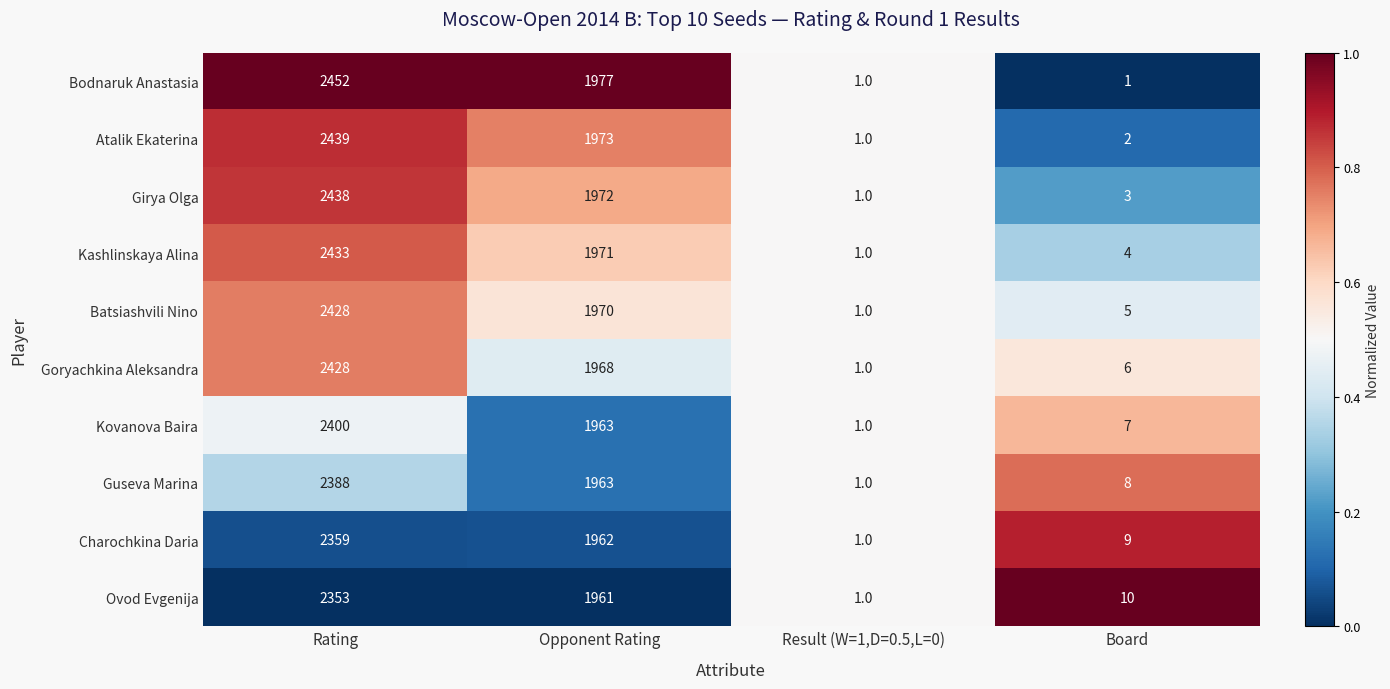

What is the difference between the maximum and minimum values in the Batsiashvili Nino series?

2427